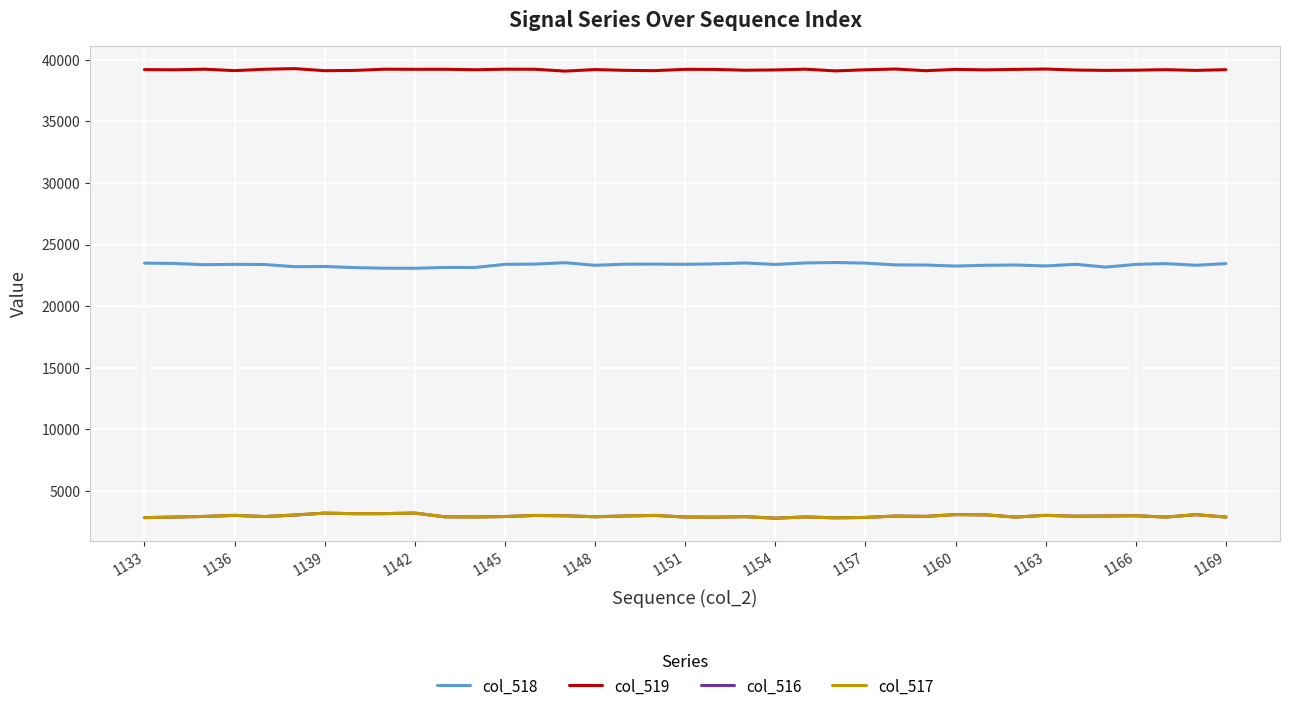

True or false: col_518 and col_519 intersect in this chart.

False